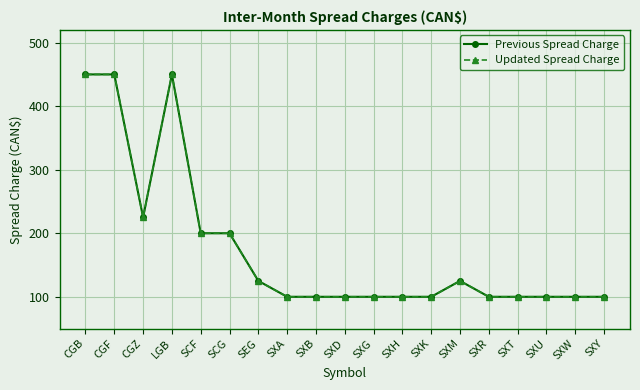

Does the chart have visible grid lines?

Yes